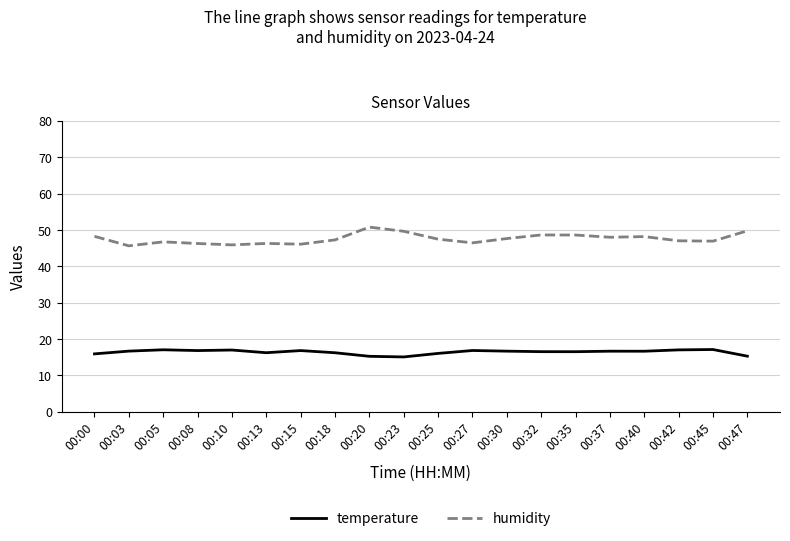

Count the number of categories in the chart.

20